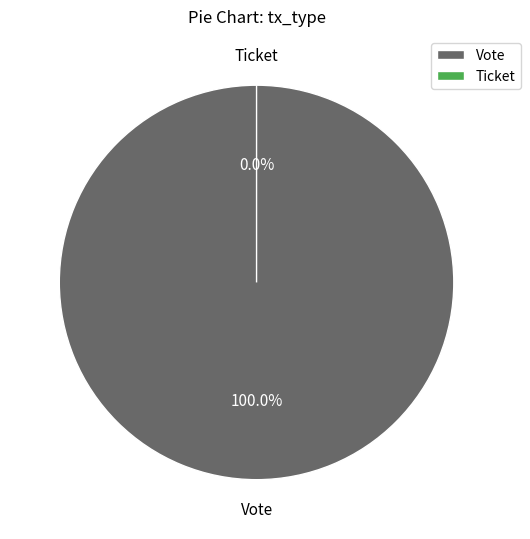

Rank the categories by value from lowest to highest.

Ticket, Vote